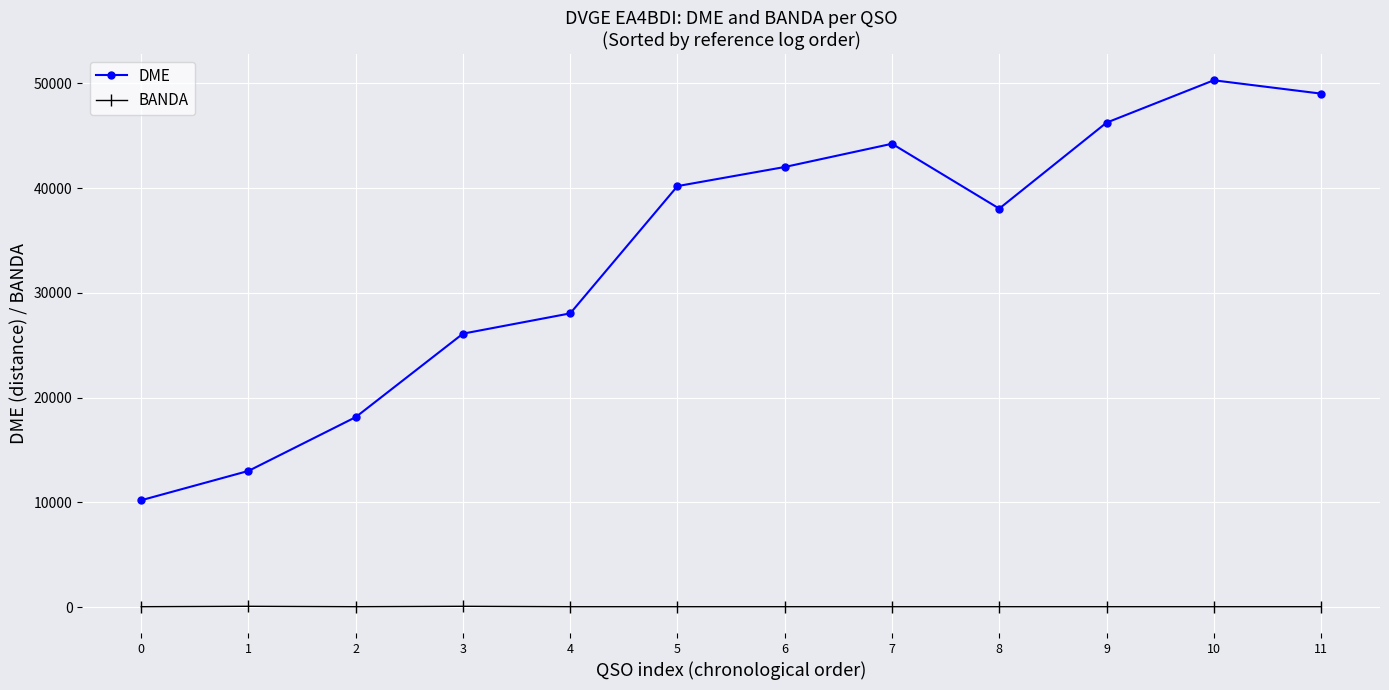

At 8, list the series in order from largest to smallest.

DME, BANDA